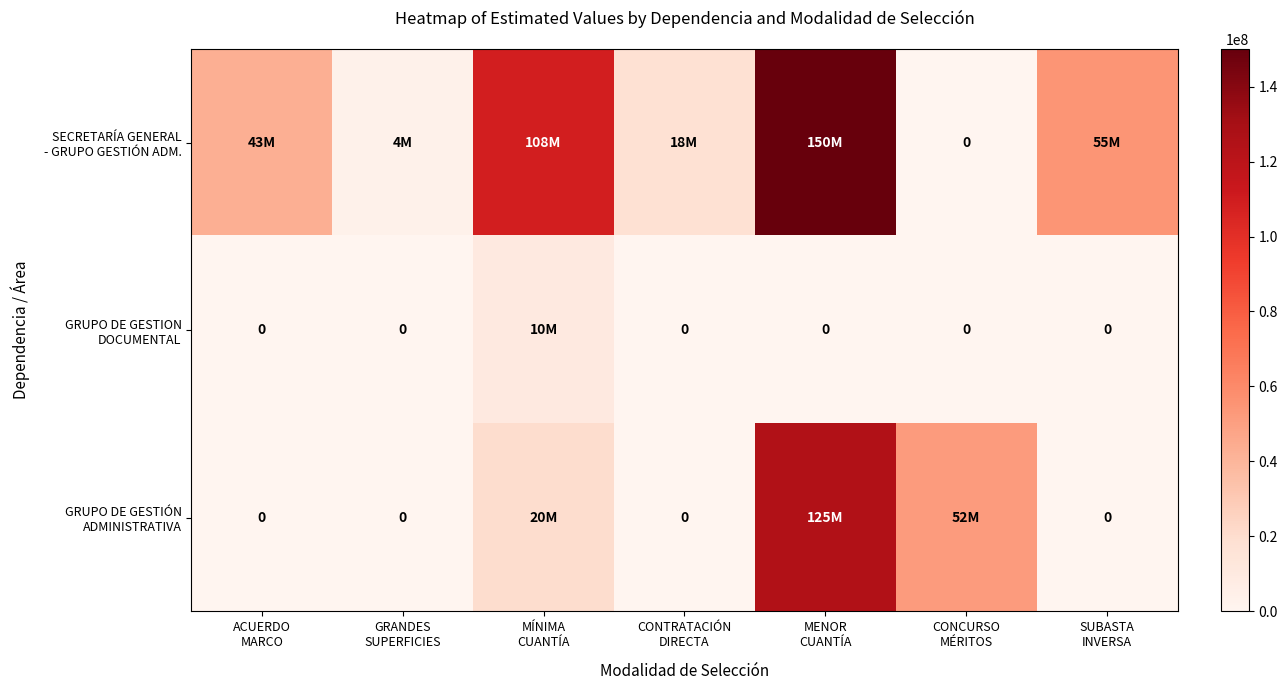

The GRUPO DE GESTIÓN ADMINISTRATIVA series shows 20000000 at MÍNIMA CUANTÍA. True or false?

True